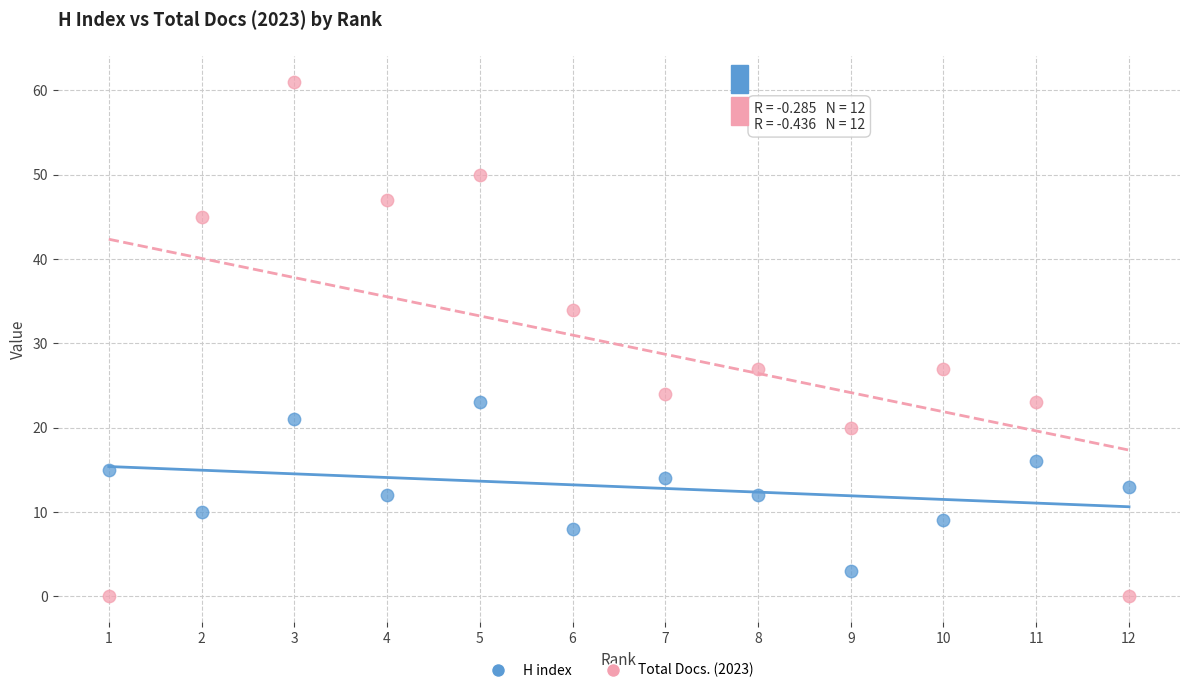

Which series reaches the minimum Y coordinate?

Total Docs. (2023)